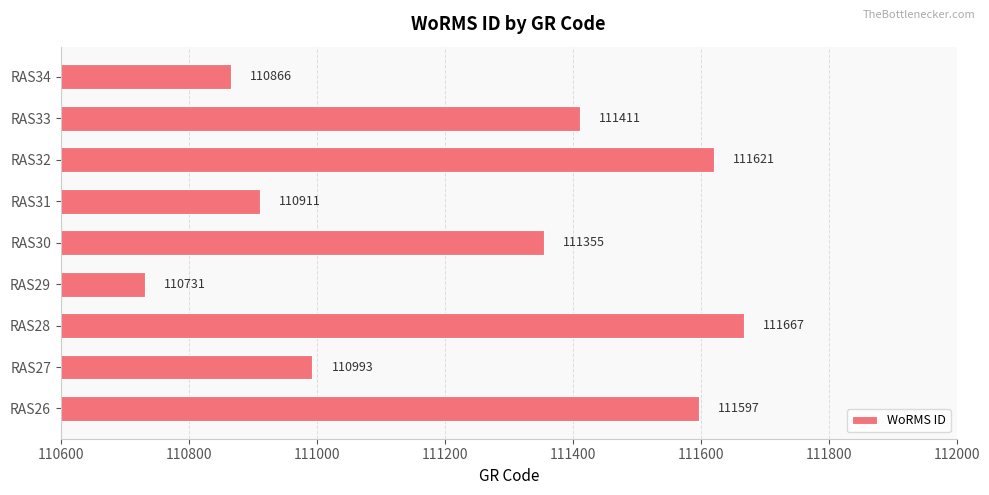

Does the chart contain stacked bars?

No